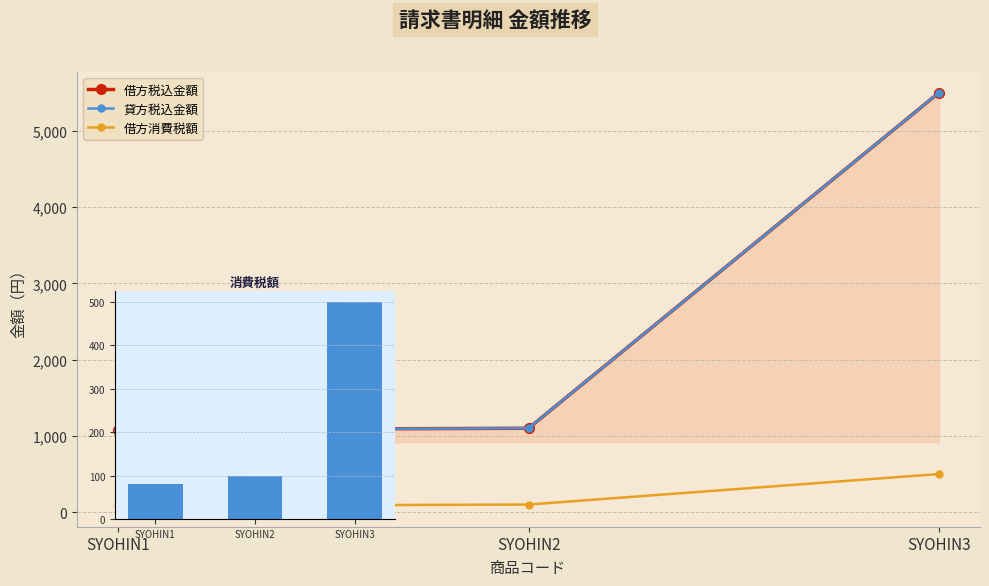

What are all the series names shown in the legend?

借方税込金額, 貸方税込金額, 借方消費税額